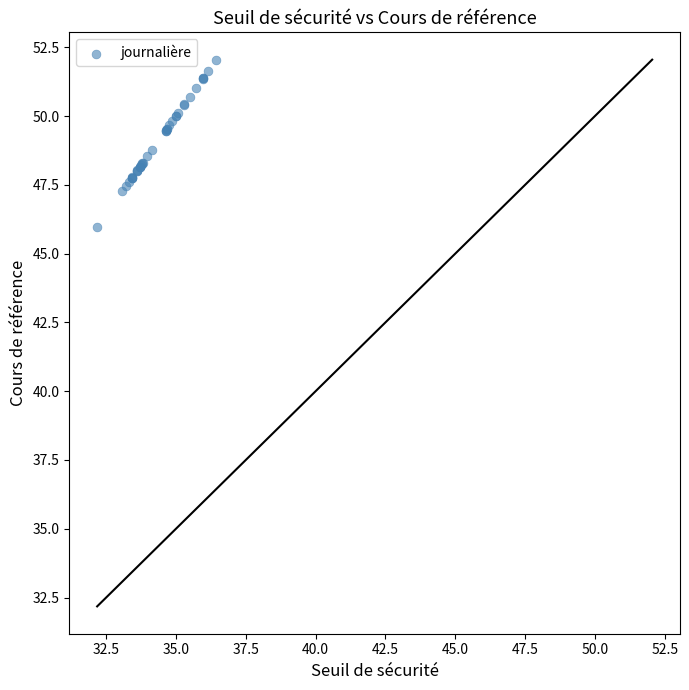

What Y value in the scatter plot is closest to 49?

48.8